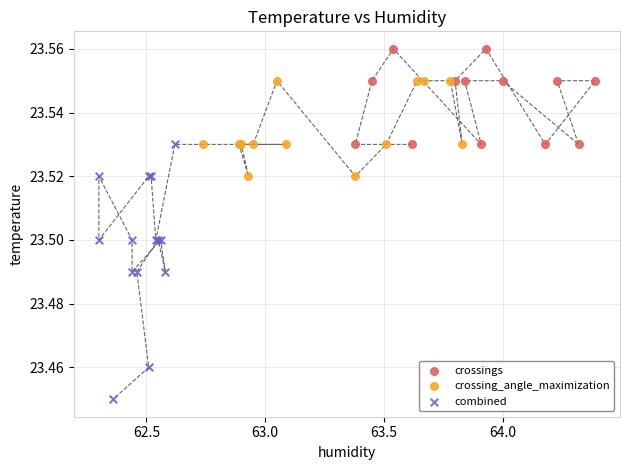

Which series has the widest spread of Y values?

combined